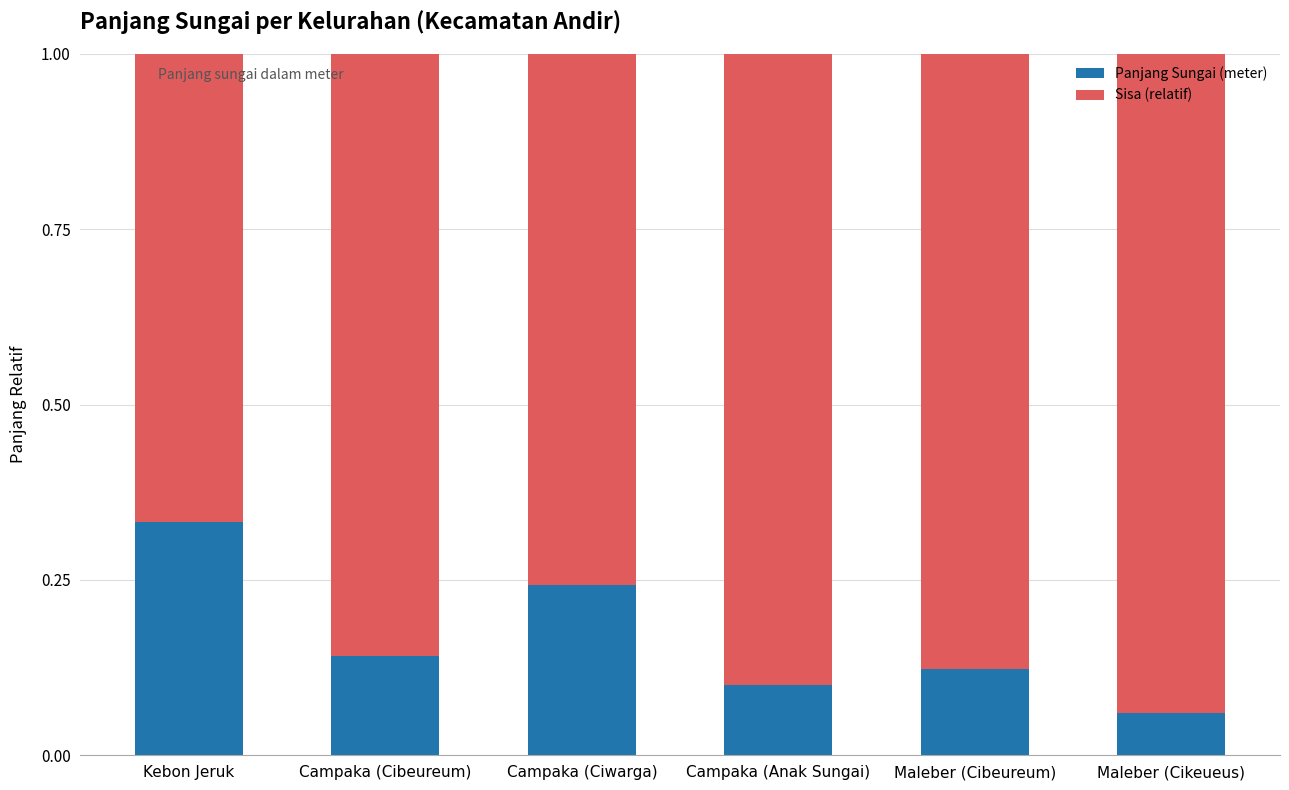

At which label does Panjang Sungai (meter) reach its minimum?

Maleber (Cikeueus)